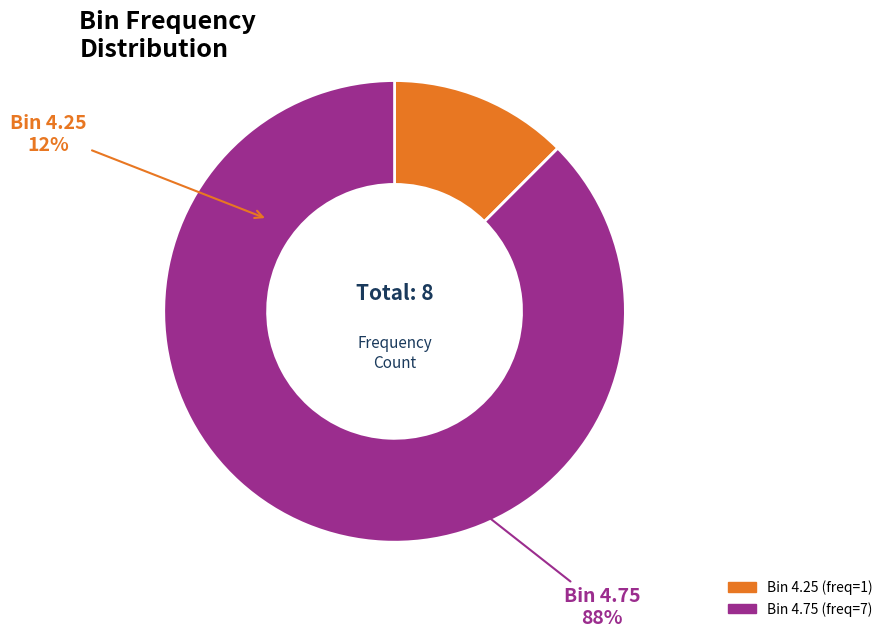

What percentage is the 4.25 slice, to the nearest percent?

12%